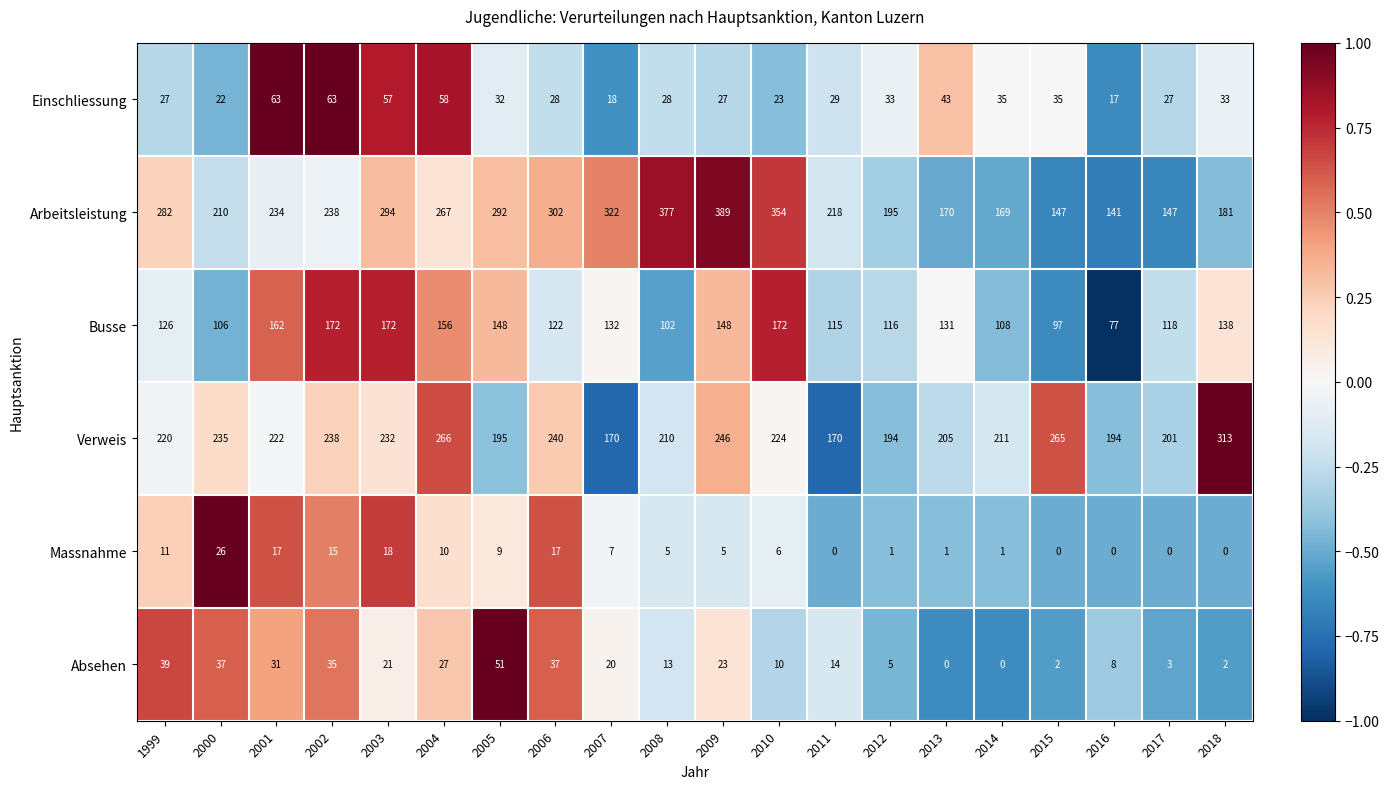

Where is Einschliessung nearest to the value 40?

2013